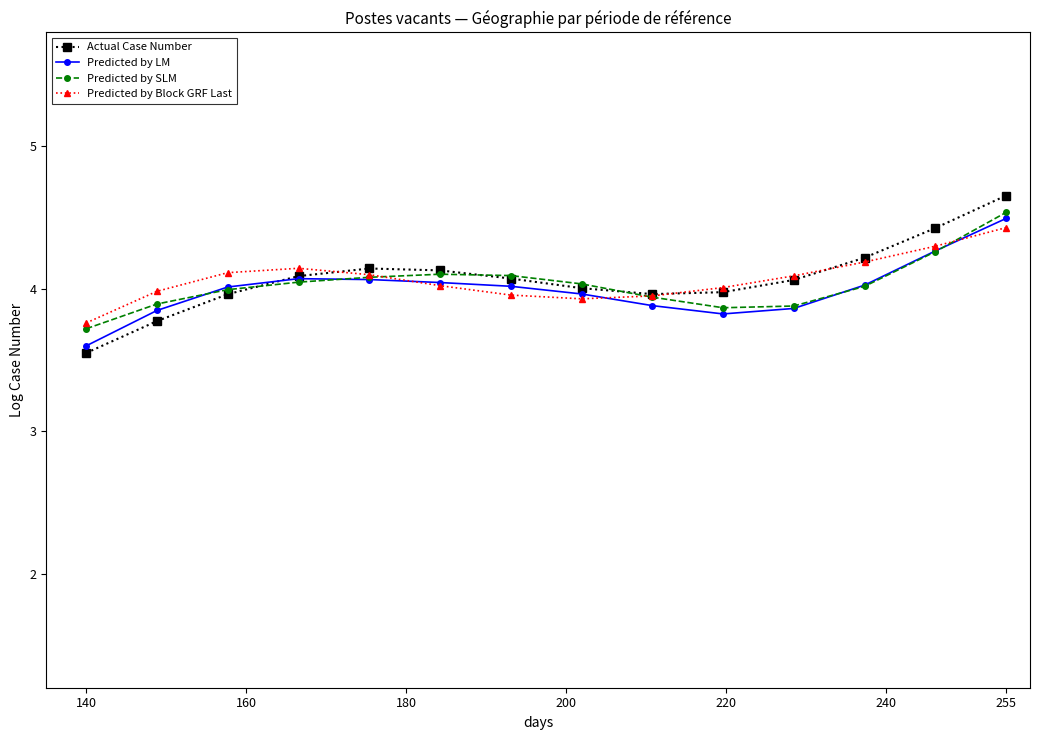

What is the maximum value shown in the chart?

4.7